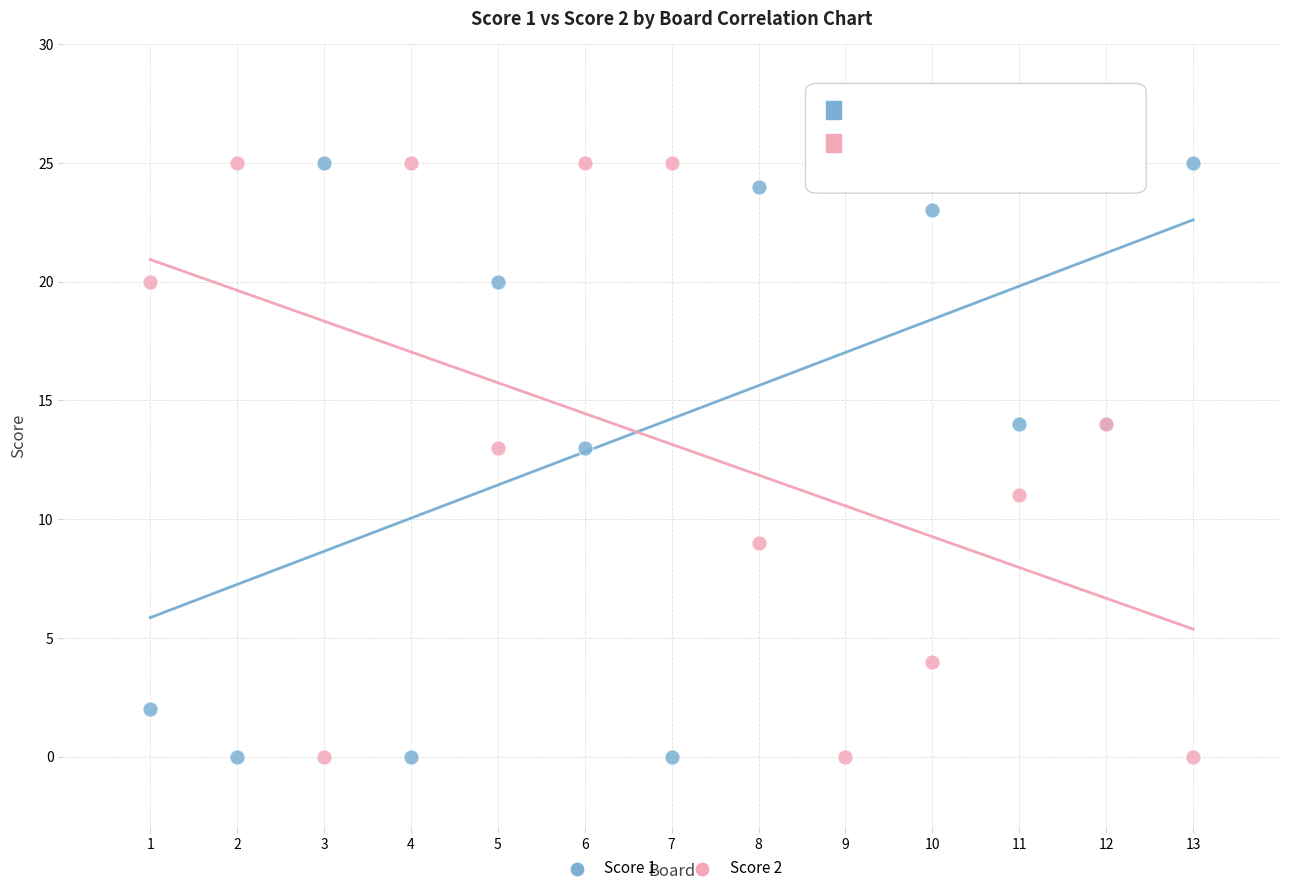

What is the X range (max minus min) for the scatter plot?

12